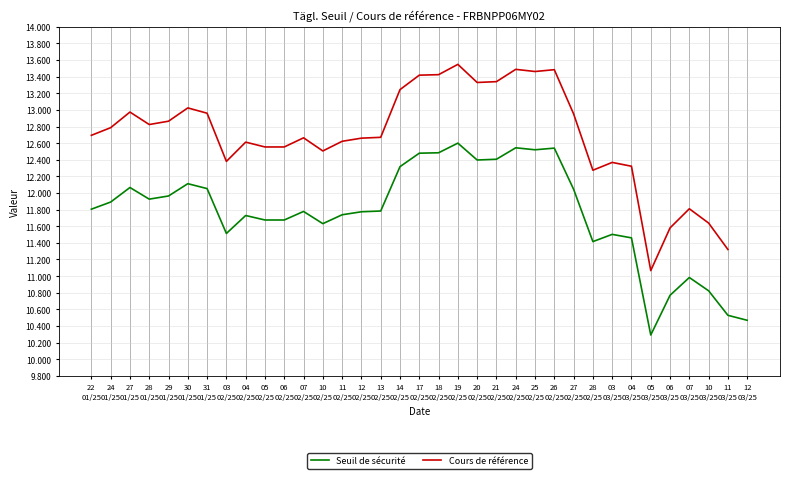

Is it true that Cours de référence equals 13.0 at 31
01/25?

True